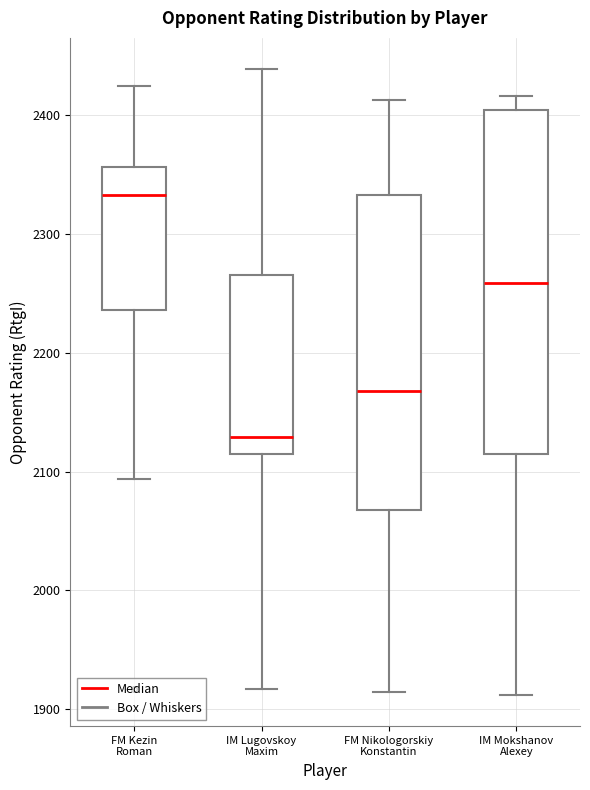

Which box is the tallest, from its lower edge to its upper edge?

IM Mokshanov Alexey